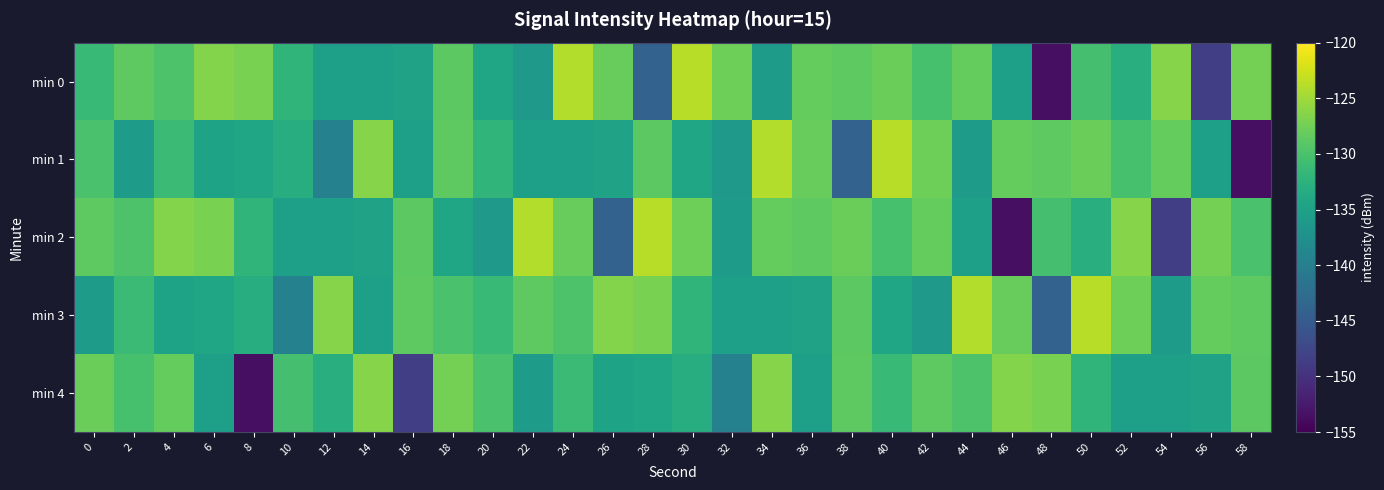

Reading right to left, list all the values displayed in this chart.

min 0: 58=-127.3	56=-148.5	54=-126.3	52=-132.9	50=-130.4	48=-153.6	46=-135.2	44=-128.3	42=-130.2	40=-127.9	38=-128.7	36=-128.3	34=-135.8	32=-127.7	30=-123.8	28=-144.0	26=-128.2	24=-124.0	22=-136.2	20=-134.5	18=-128.8	16=-134.9	14=-135.3	12=-135.3	10=-132.1	8=-127.0	6=-126.5	4=-129.8	2=-128.7	0=-131.3
min 1: 58=-153.6	56=-135.2	54=-128.3	52=-130.2	50=-127.9	48=-128.7	46=-128.3	44=-135.8	42=-127.7	40=-123.8	38=-144.0	36=-128.2	34=-124.0	32=-136.2	30=-134.5	28=-128.8	26=-134.9	24=-135.3	22=-135.3	20=-132.1	18=-128.7	16=-135.2	14=-126.3	12=-139.7	10=-133.2	8=-134.4	6=-134.7	4=-131.2	2=-135.6	0=-130.0
min 2: 58=-130.0	56=-127.3	54=-148.5	52=-126.3	50=-132.9	48=-130.4	46=-153.6	44=-135.2	42=-128.3	40=-130.2	38=-127.9	36=-128.7	34=-128.3	32=-135.8	30=-127.7	28=-123.8	26=-144.0	24=-128.2	22=-124.0	20=-136.2	18=-134.5	16=-128.8	14=-134.9	12=-135.3	10=-135.3	8=-132.1	6=-127.0	4=-126.5	2=-129.8	0=-128.7
min 3: 58=-128.7	56=-128.3	54=-135.8	52=-127.7	50=-123.8	48=-144.0	46=-128.2	44=-124.0	42=-136.2	40=-134.5	38=-128.8	36=-134.9	34=-135.3	32=-135.3	30=-132.1	28=-127.0	26=-126.5	24=-129.8	22=-128.7	20=-131.3	18=-130.0	16=-128.7	14=-135.2	12=-126.3	10=-139.7	8=-133.2	6=-134.4	4=-134.7	2=-131.2	0=-135.6
min 4: 58=-128.8	56=-134.9	54=-135.3	52=-135.3	50=-132.1	48=-127.0	46=-126.5	44=-129.8	42=-128.7	40=-131.3	38=-128.7	36=-135.2	34=-126.3	32=-139.7	30=-133.2	28=-134.4	26=-134.7	24=-131.2	22=-135.6	20=-130.0	18=-127.3	16=-148.5	14=-126.3	12=-132.9	10=-130.4	8=-153.6	6=-135.2	4=-128.3	2=-130.2	0=-127.9